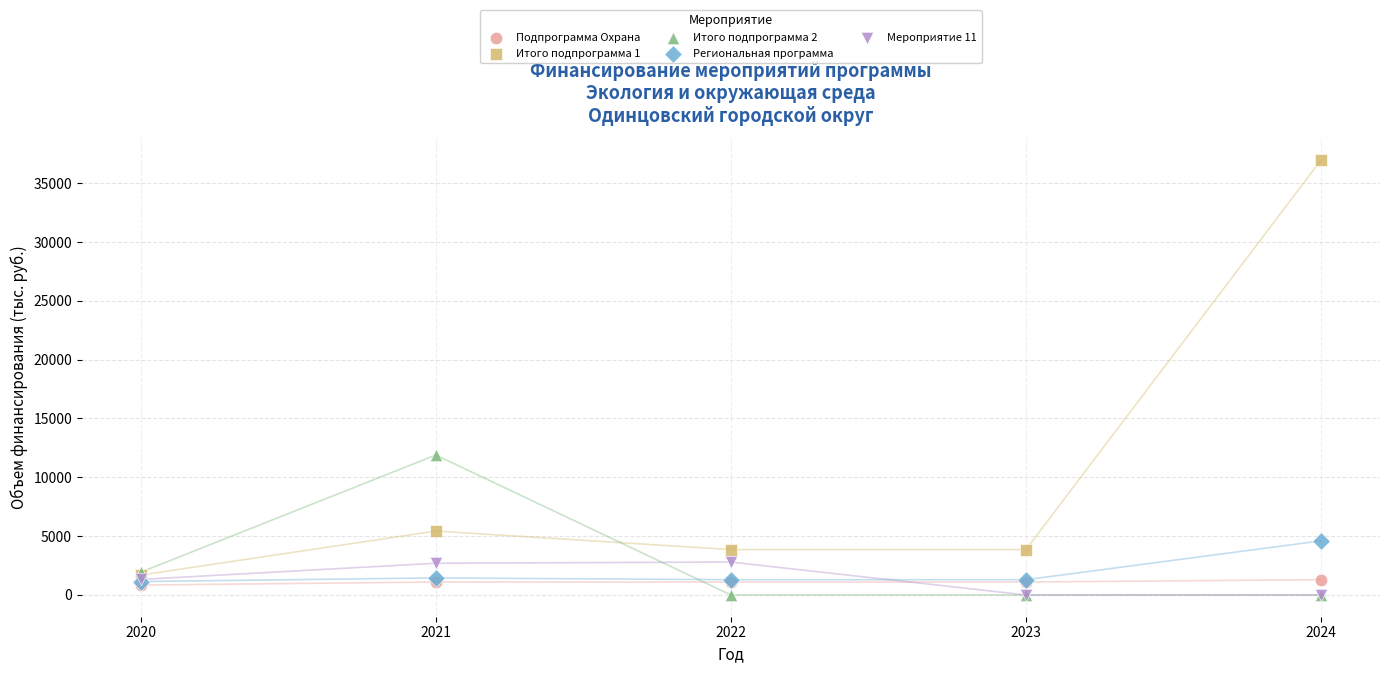

Across all series, what Y value is closest to 18479?

11894.1